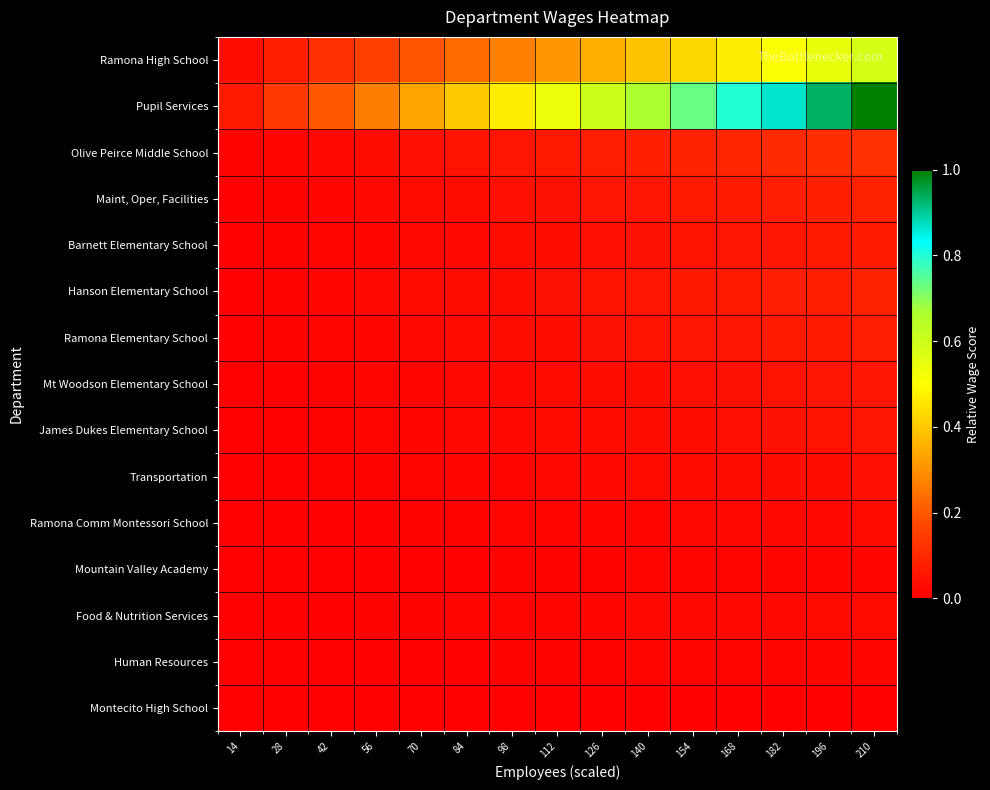

Reading left to right, transcribe all the data shown in this chart.

Ramona High School: 14=0.0	28=0.1	42=0.1	56=0.2	70=0.2	84=0.2	98=0.3	112=0.3	126=0.4	140=0.4	154=0.4	168=0.5	182=0.5	196=0.5	210=0.6
Pupil Services: 14=0.1	28=0.1	42=0.2	56=0.3	70=0.3	84=0.4	98=0.5	112=0.5	126=0.6	140=0.7	154=0.7	168=0.8	182=0.9	196=0.9	210=1.0
Olive Peirce Middle School: 14=0.0	28=0.0	42=0.0	56=0.0	70=0.0	84=0.0	98=0.1	112=0.1	126=0.1	140=0.1	154=0.1	168=0.1	182=0.1	196=0.1	210=0.1
Maint, Oper, Facilities: 14=0.0	28=0.0	42=0.0	56=0.0	70=0.0	84=0.0	98=0.0	112=0.0	126=0.1	140=0.1	154=0.1	168=0.1	182=0.1	196=0.1	210=0.1
Barnett Elementary School: 14=0.0	28=0.0	42=0.0	56=0.0	70=0.0	84=0.0	98=0.0	112=0.0	126=0.0	140=0.0	154=0.0	168=0.1	182=0.1	196=0.1	210=0.1
Hanson Elementary School: 14=0.0	28=0.0	42=0.0	56=0.0	70=0.0	84=0.0	98=0.0	112=0.0	126=0.0	140=0.1	154=0.1	168=0.1	182=0.1	196=0.1	210=0.1
Ramona Elementary School: 14=0.0	28=0.0	42=0.0	56=0.0	70=0.0	84=0.0	98=0.0	112=0.0	126=0.0	140=0.0	154=0.1	168=0.1	182=0.1	196=0.1	210=0.1
Mt Woodson Elementary School: 14=0.0	28=0.0	42=0.0	56=0.0	70=0.0	84=0.0	98=0.0	112=0.0	126=0.0	140=0.0	154=0.0	168=0.0	182=0.0	196=0.1	210=0.1
James Dukes Elementary School: 14=0.0	28=0.0	42=0.0	56=0.0	70=0.0	84=0.0	98=0.0	112=0.0	126=0.0	140=0.0	154=0.0	168=0.0	182=0.0	196=0.0	210=0.1
Transportation: 14=0.0	28=0.0	42=0.0	56=0.0	70=0.0	84=0.0	98=0.0	112=0.0	126=0.0	140=0.0	154=0.0	168=0.0	182=0.0	196=0.0	210=0.0
Ramona Comm Montessori School: 14=0.0	28=0.0	42=0.0	56=0.0	70=0.0	84=0.0	98=0.0	112=0.0	126=0.0	140=0.0	154=0.0	168=0.0	182=0.0	196=0.0	210=0.0
Mountain Valley Academy: 14=0.0	28=0.0	42=0.0	56=0.0	70=0.0	84=0.0	98=0.0	112=0.0	126=0.0	140=0.0	154=0.0	168=0.0	182=0.0	196=0.0	210=0.0
Food & Nutrition Services: 14=0.0	28=0.0	42=0.0	56=0.0	70=0.0	84=0.0	98=0.0	112=0.0	126=0.0	140=0.0	154=0.0	168=0.0	182=0.0	196=0.0	210=0.0
Human Resources: 14=0.0	28=0.0	42=0.0	56=0.0	70=0.0	84=0.0	98=0.0	112=0.0	126=0.0	140=0.0	154=0.0	168=0.0	182=0.0	196=0.0	210=0.0
Montecito High School: 14=0.0	28=0.0	42=0.0	56=0.0	70=0.0	84=0.0	98=0.0	112=0.0	126=0.0	140=0.0	154=0.0	168=0.0	182=0.0	196=0.0	210=0.0